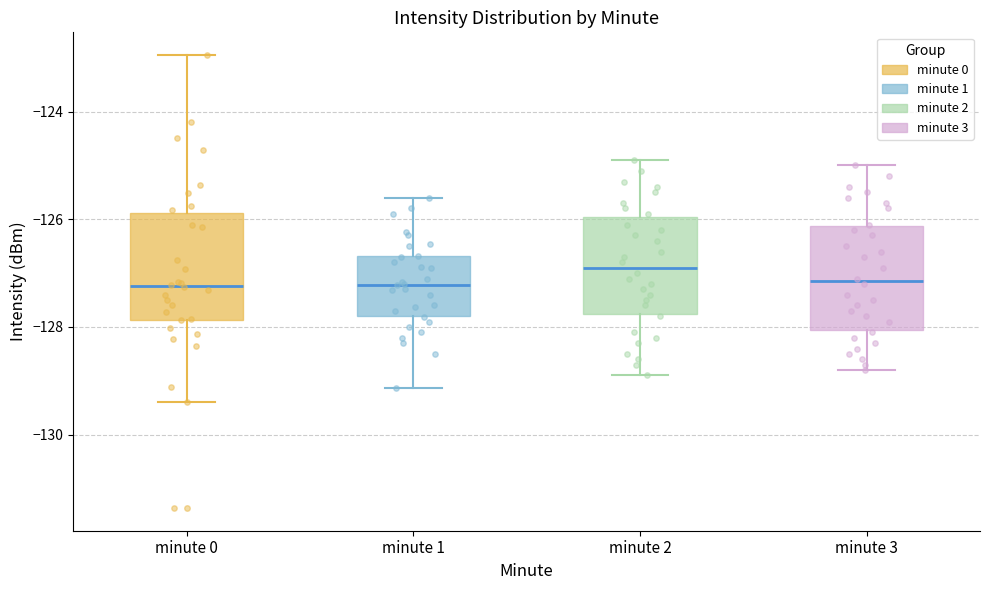

Which box's median line is the highest?

minute 2